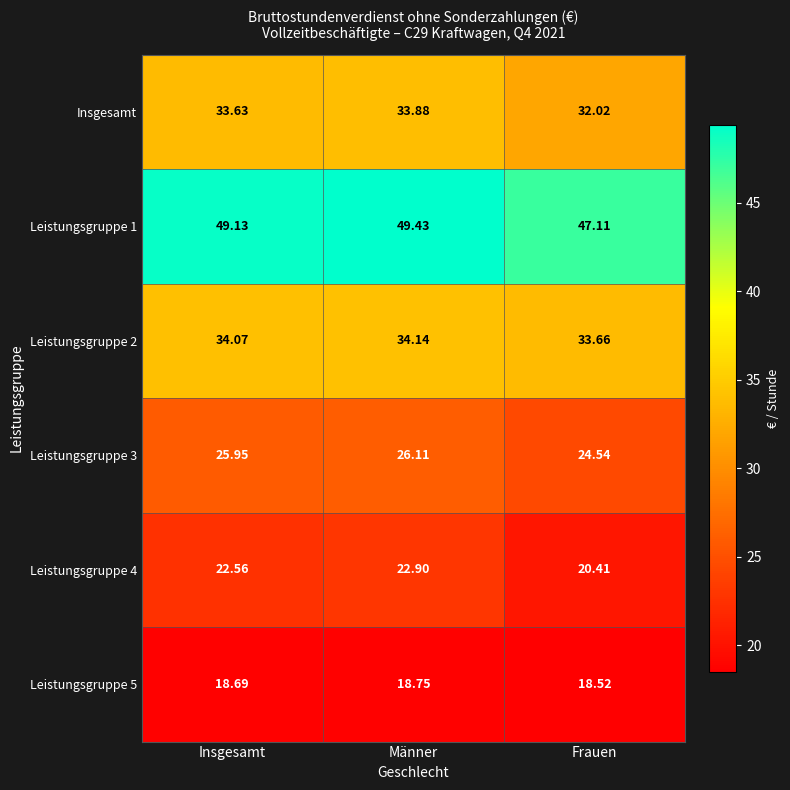

Where does the Insgesamt series first go above 33?

Insgesamt